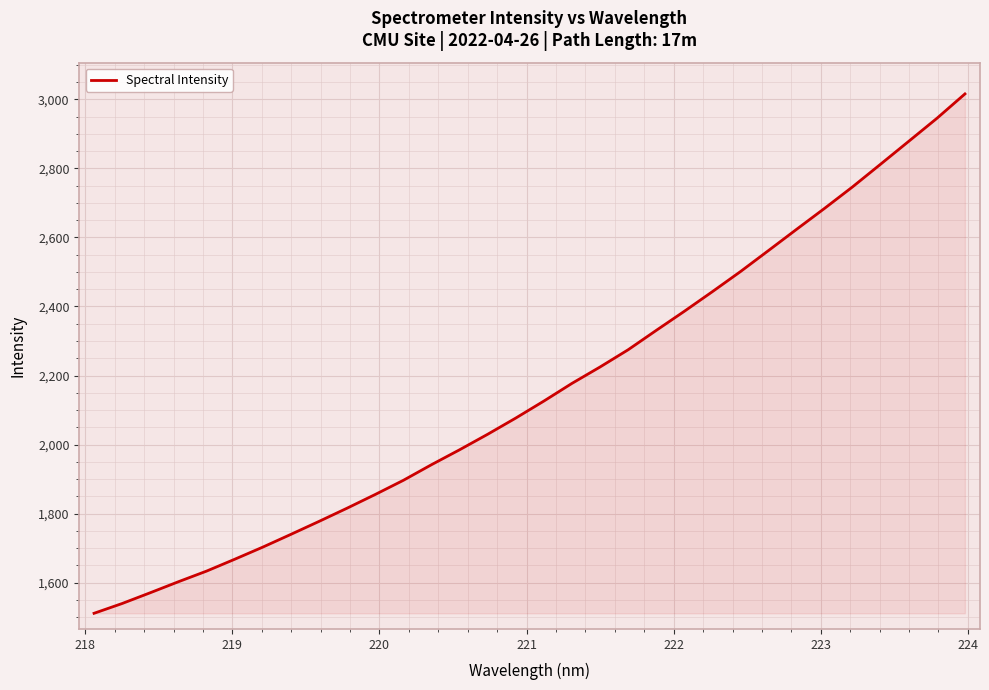

Does the chart have visible grid lines?

Yes